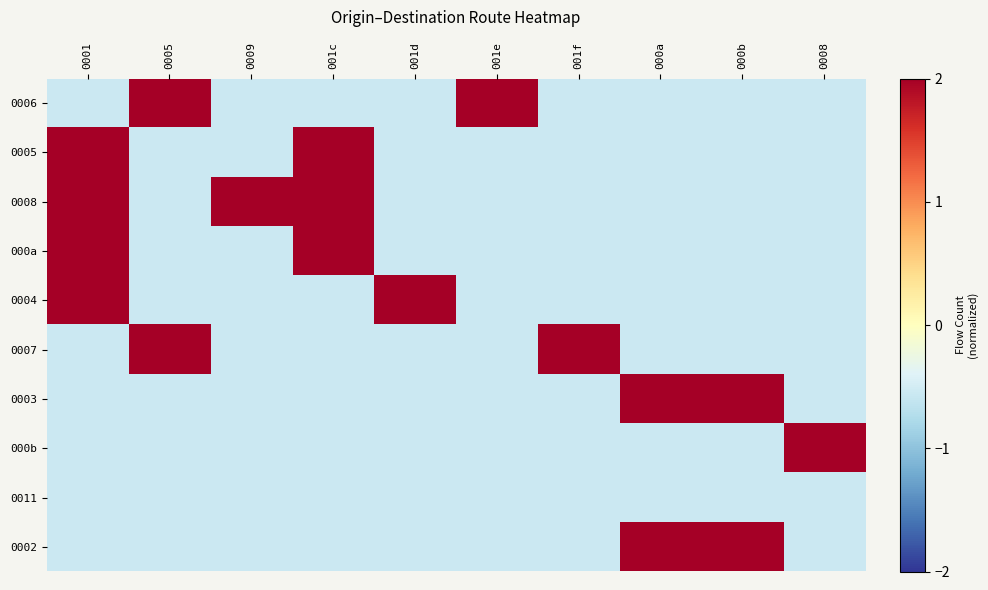

At how many categories does at least one series exceed 1?

10